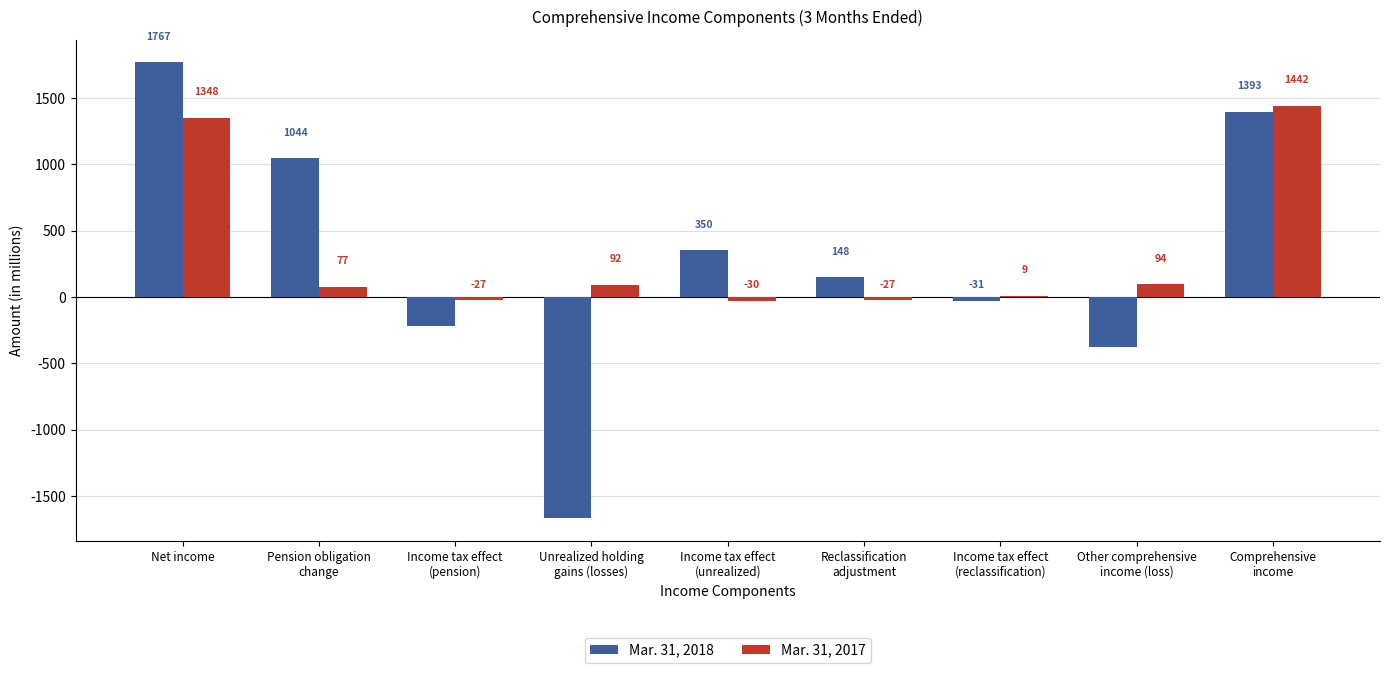

Which series has the largest total across all categories?

Mar. 31, 2017